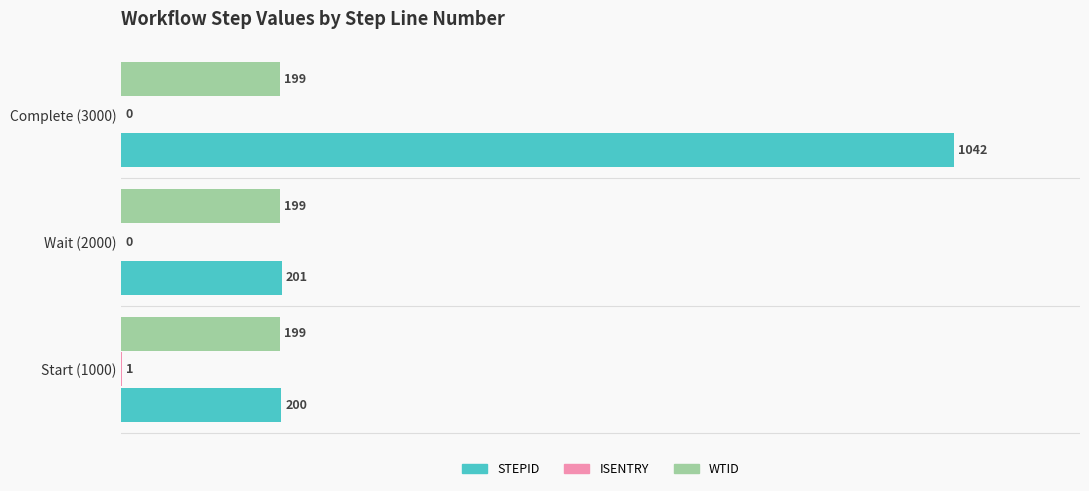

The value of WTID at Wait (2000) is 319. True or false?

False